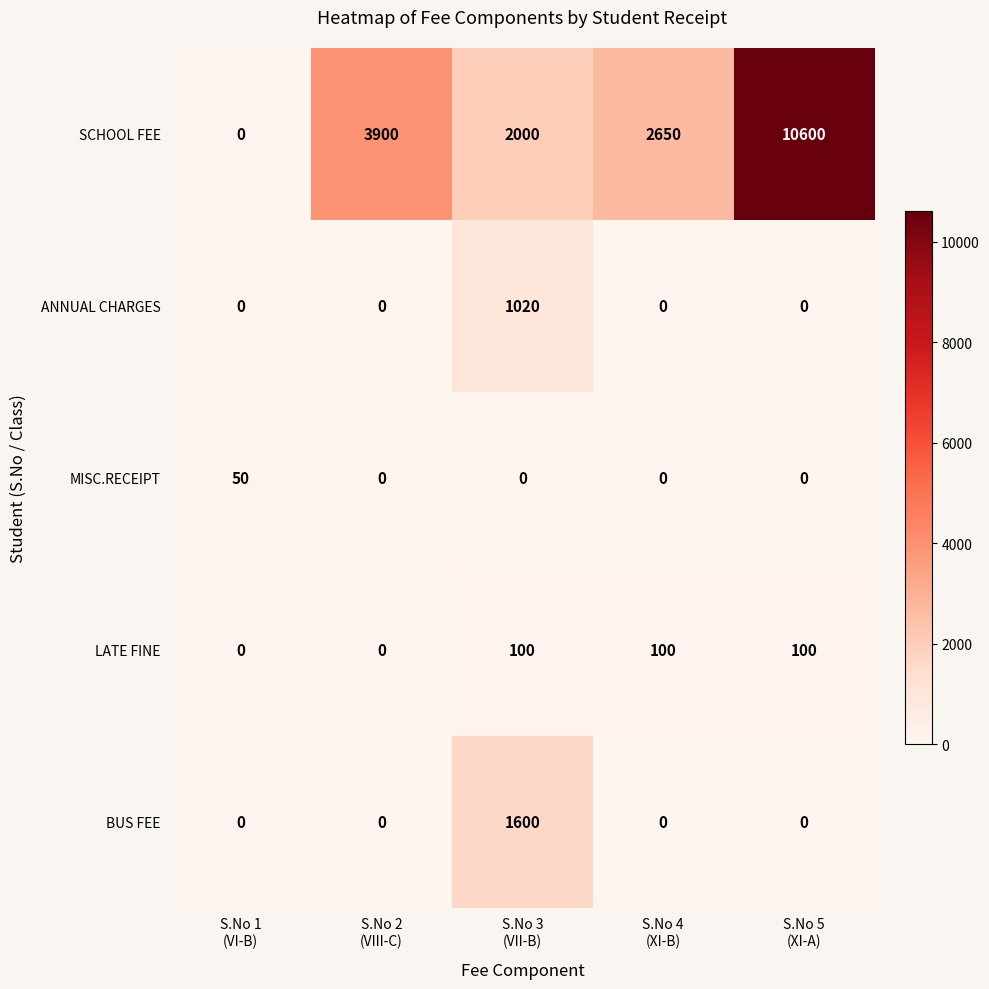

List the series in order of their peak value, lowest first.

MISC.RECEIPT, LATE FINE, ANNUAL CHARGES, BUS FEE, SCHOOL FEE